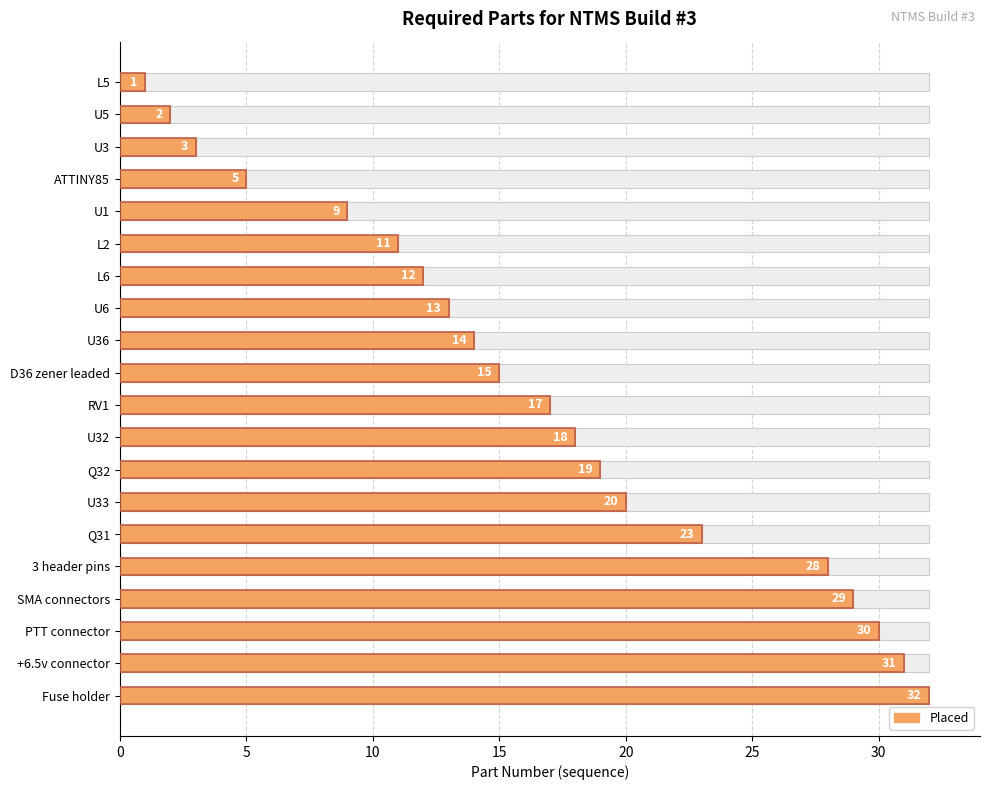

Does the chart contain any negative values?

No